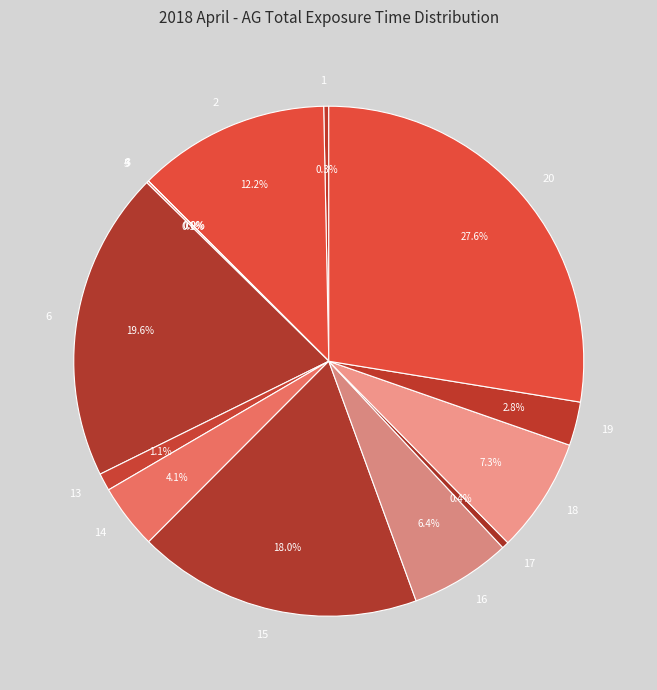

Which slice is the largest?

20